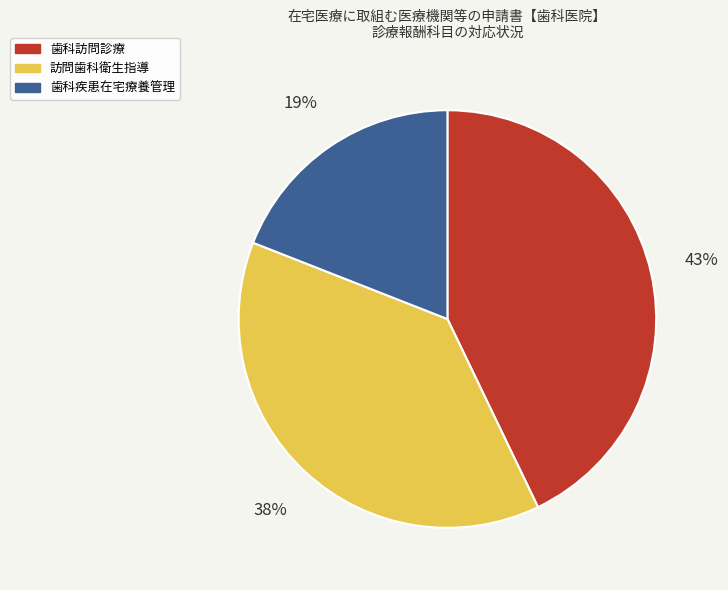

What is the largest slice in the pie chart?

歯科訪問診療